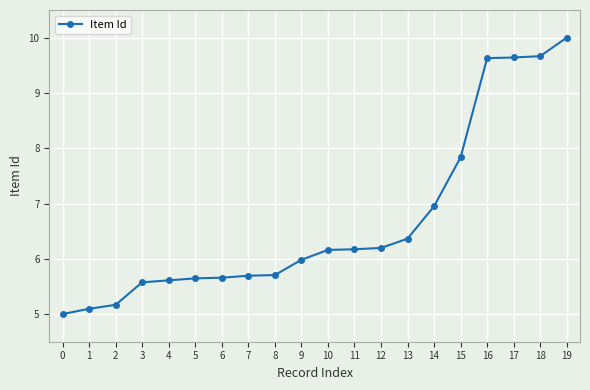

What value does the data have at 4?

5.6